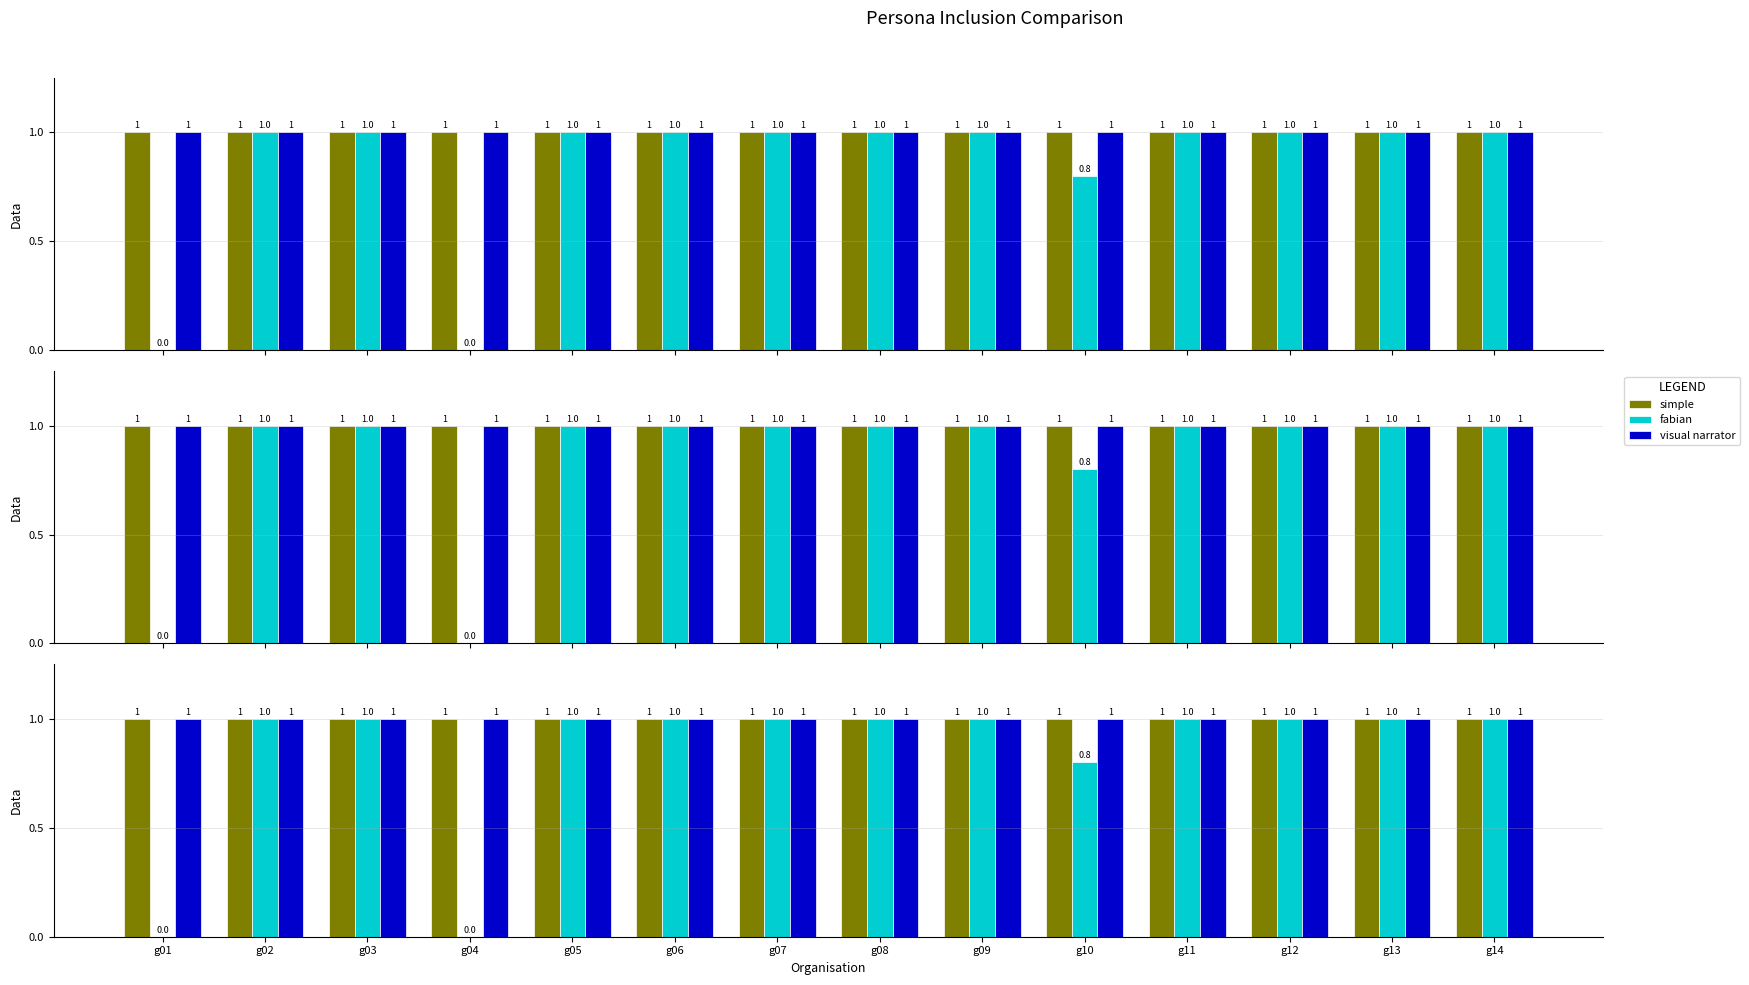

Where is visual narrator nearest to the value 1?

g01